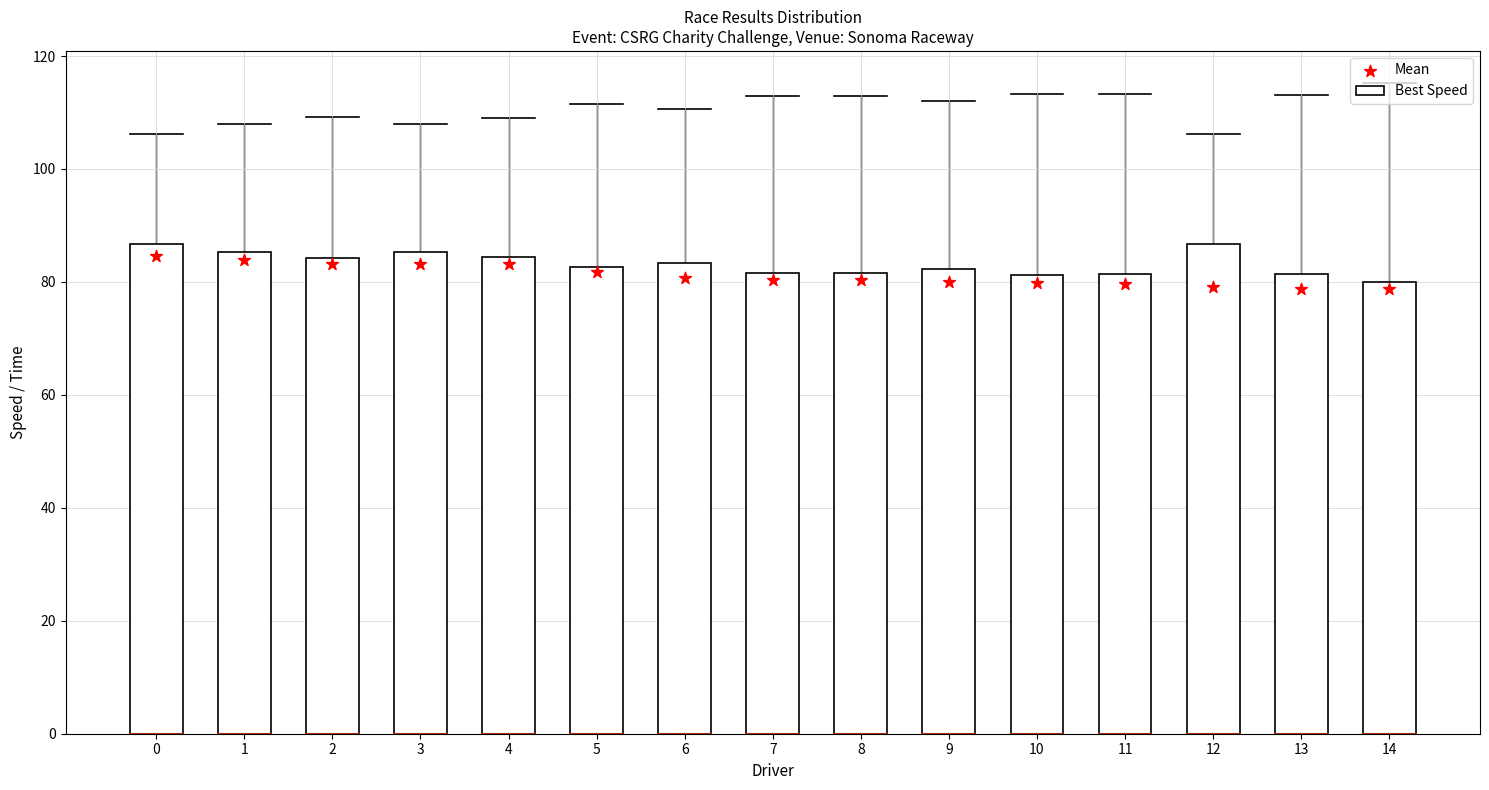

Which series has the largest total across all categories?

Best Speed